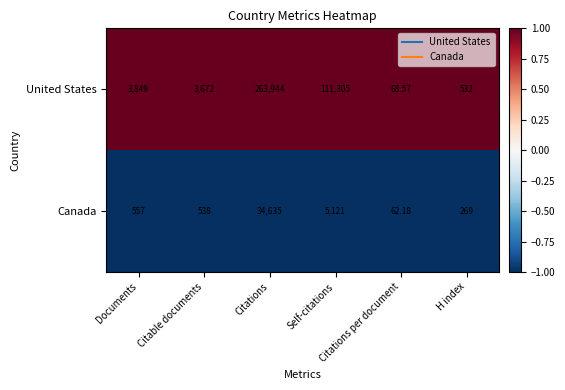

Rank the series by their average value, from lowest to highest.

Canada, United States